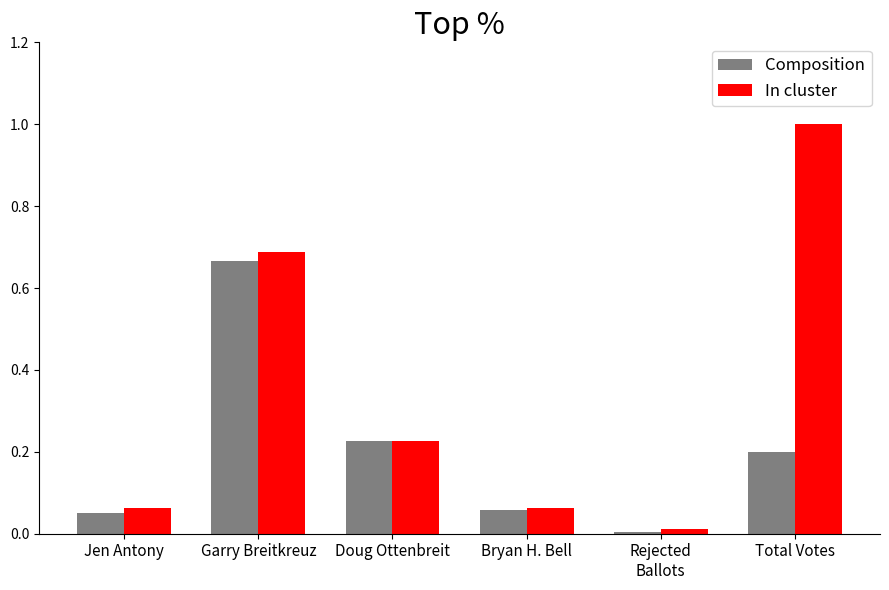

Is it true that In cluster equals 0.1 at Doug Ottenbreit?

False